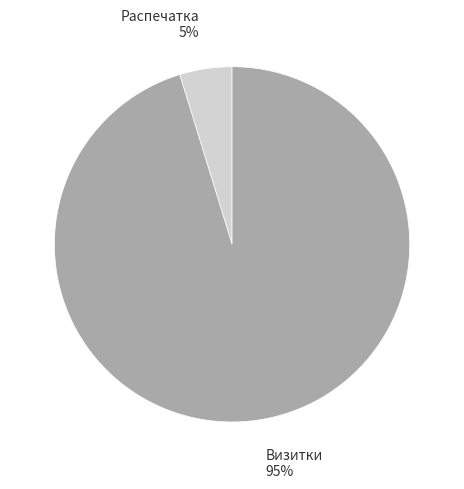

Which slice represents more than half of the pie?

Визитки